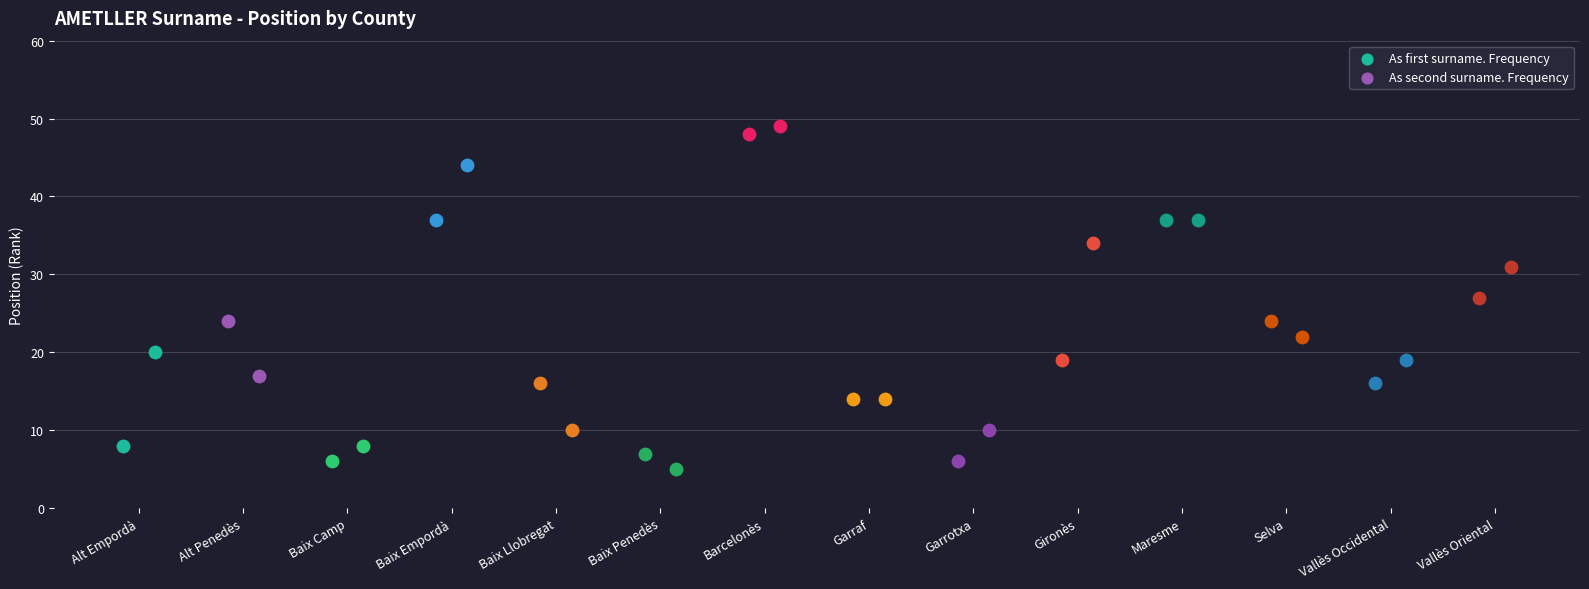

Which series has the largest total across all categories?

As second surname. Frequency